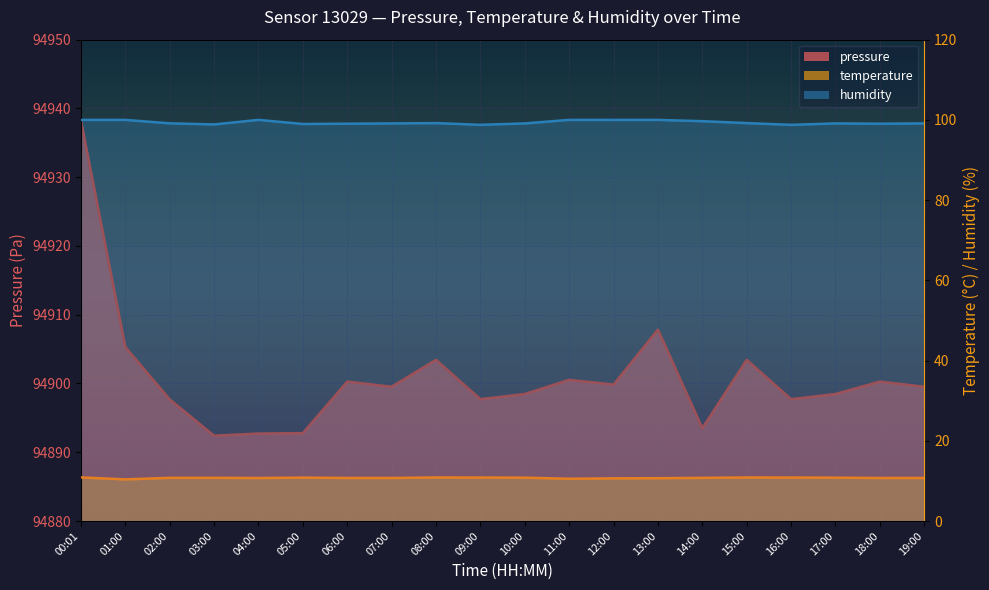

Reading left to right, extract all data points from this chart.

pressure: 00:01=94938.2	01:00=94905.3	02:00=94897.7	03:00=94892.4	04:00=94892.7	05:00=94892.8	06:00=94900.3	07:00=94899.5	08:00=94903.4	09:00=94897.7	10:00=94898.5	11:00=94900.5	12:00=94899.8	13:00=94907.8	14:00=94893.5	15:00=94903.4	16:00=94897.7	17:00=94898.5	18:00=94900.3	19:00=94899.5
temperature: 00:01=10.9	01:00=10.4	02:00=10.8	03:00=10.8	04:00=10.7	05:00=10.8	06:00=10.7	07:00=10.7	08:00=10.9	09:00=10.8	10:00=10.8	11:00=10.5	12:00=10.6	13:00=10.7	14:00=10.8	15:00=10.9	16:00=10.8	17:00=10.8	18:00=10.7	19:00=10.7
humidity: 00:01=100.0	01:00=100.0	02:00=99.1	03:00=98.9	04:00=100.0	05:00=99.0	06:00=99.0	07:00=99.1	08:00=99.2	09:00=98.8	10:00=99.1	11:00=100.0	12:00=100.0	13:00=100.0	14:00=99.7	15:00=99.2	16:00=98.8	17:00=99.1	18:00=99.0	19:00=99.1